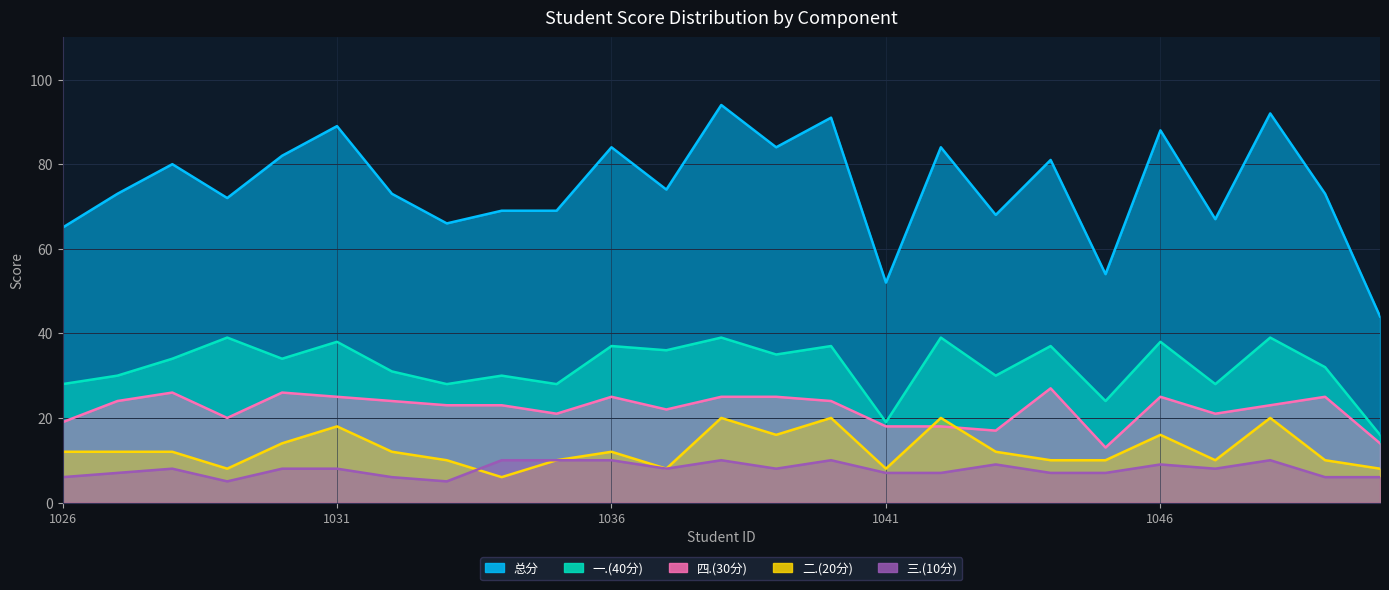

The 四.(30分) series shows 28 at 1026. True or false?

False